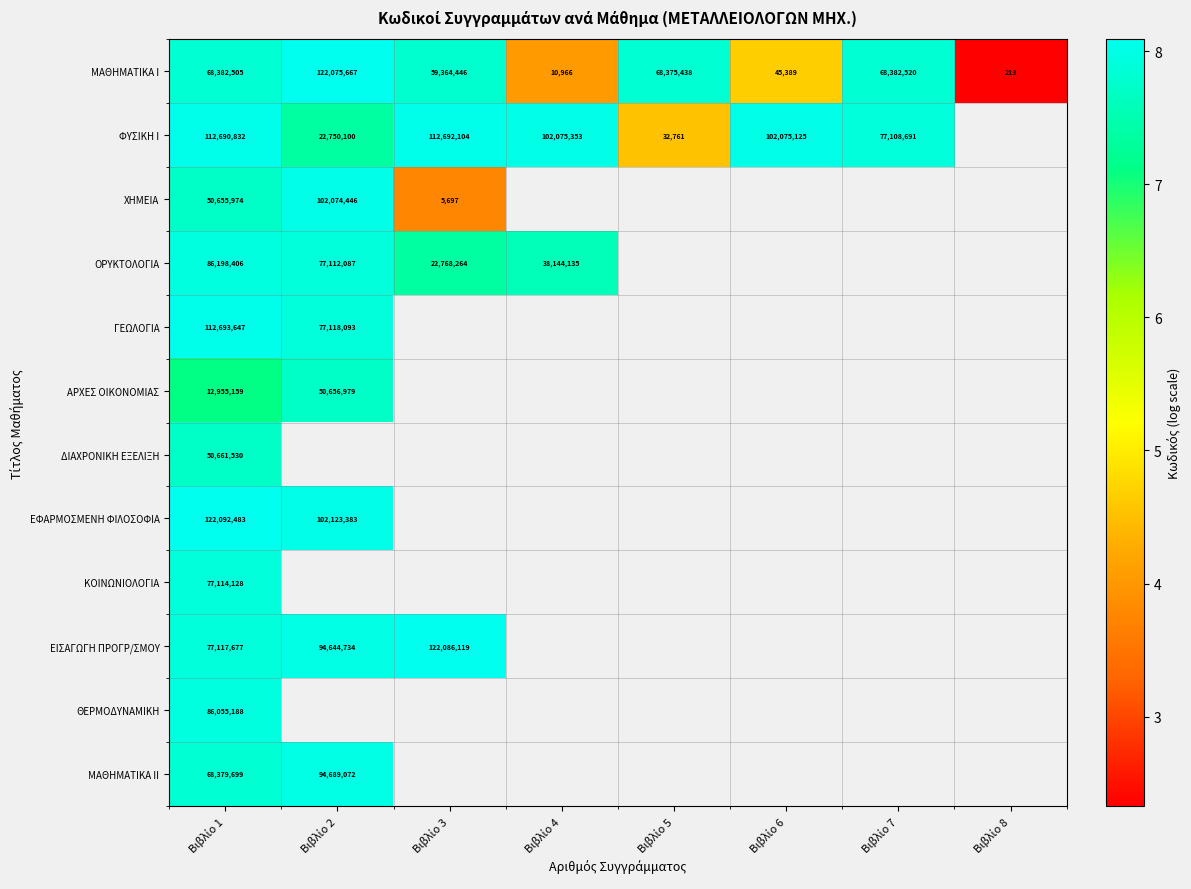

At which category is the sum across all series the highest?

Βιβλίο 1